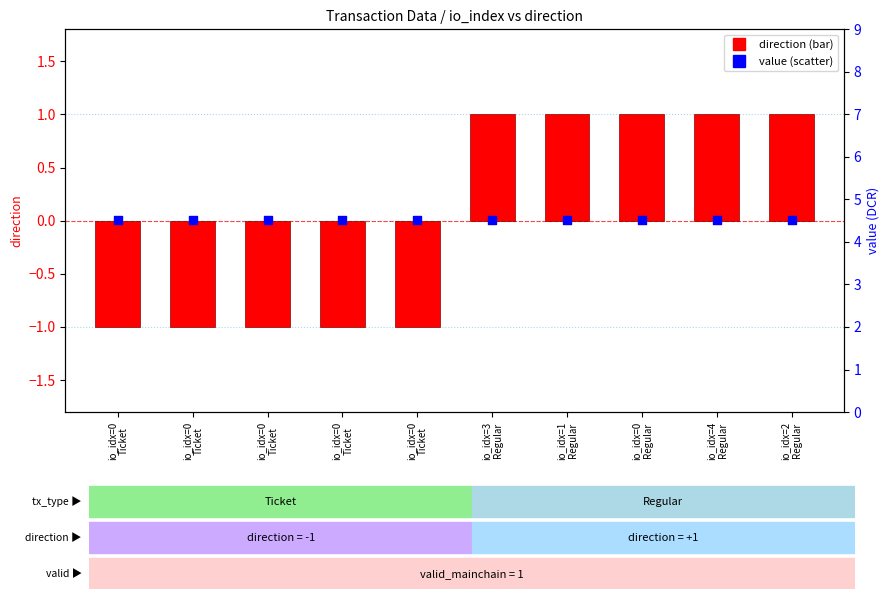

What is the total value across all series at io_idx=0
Ticket?

3.5